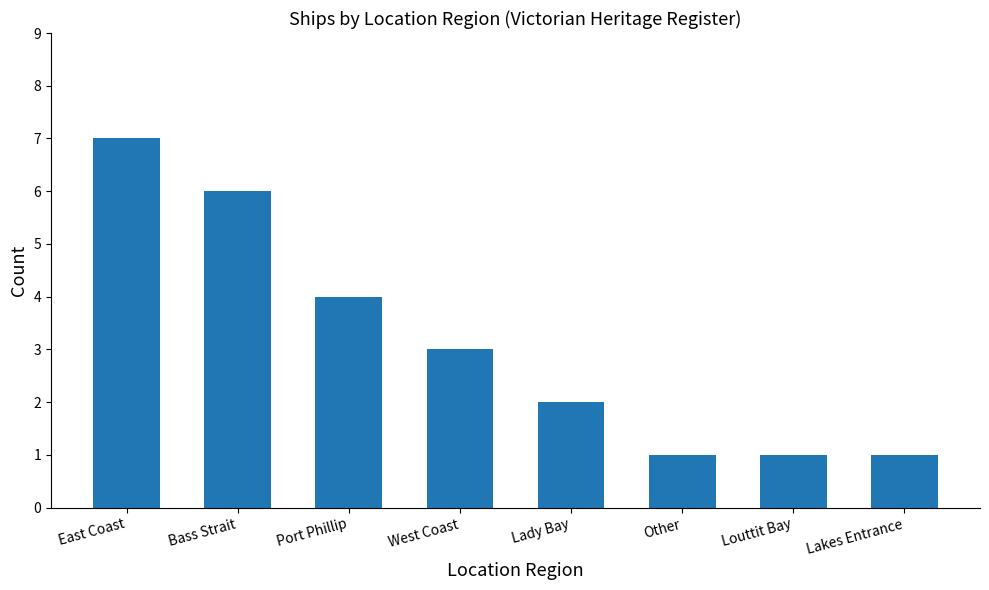

What position from the right is Bass Strait?

7